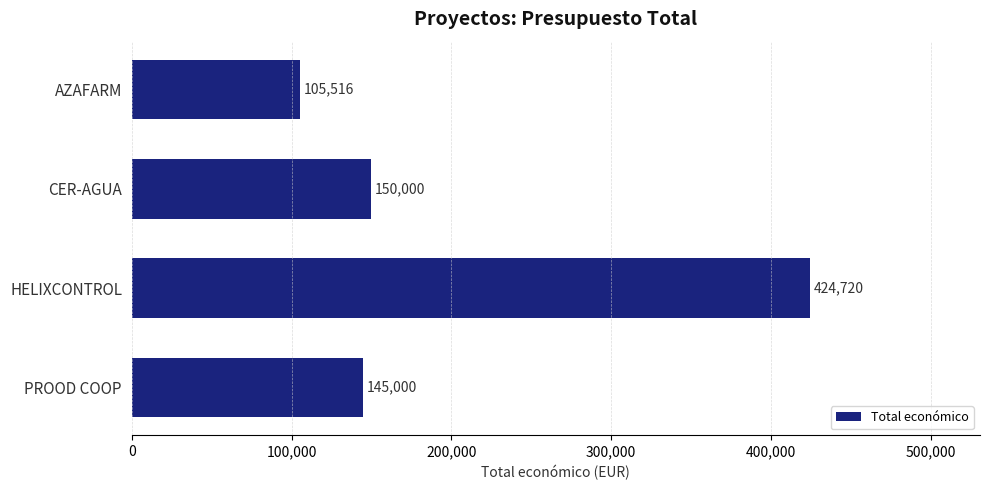

What is the maximum value shown in the chart?

424720